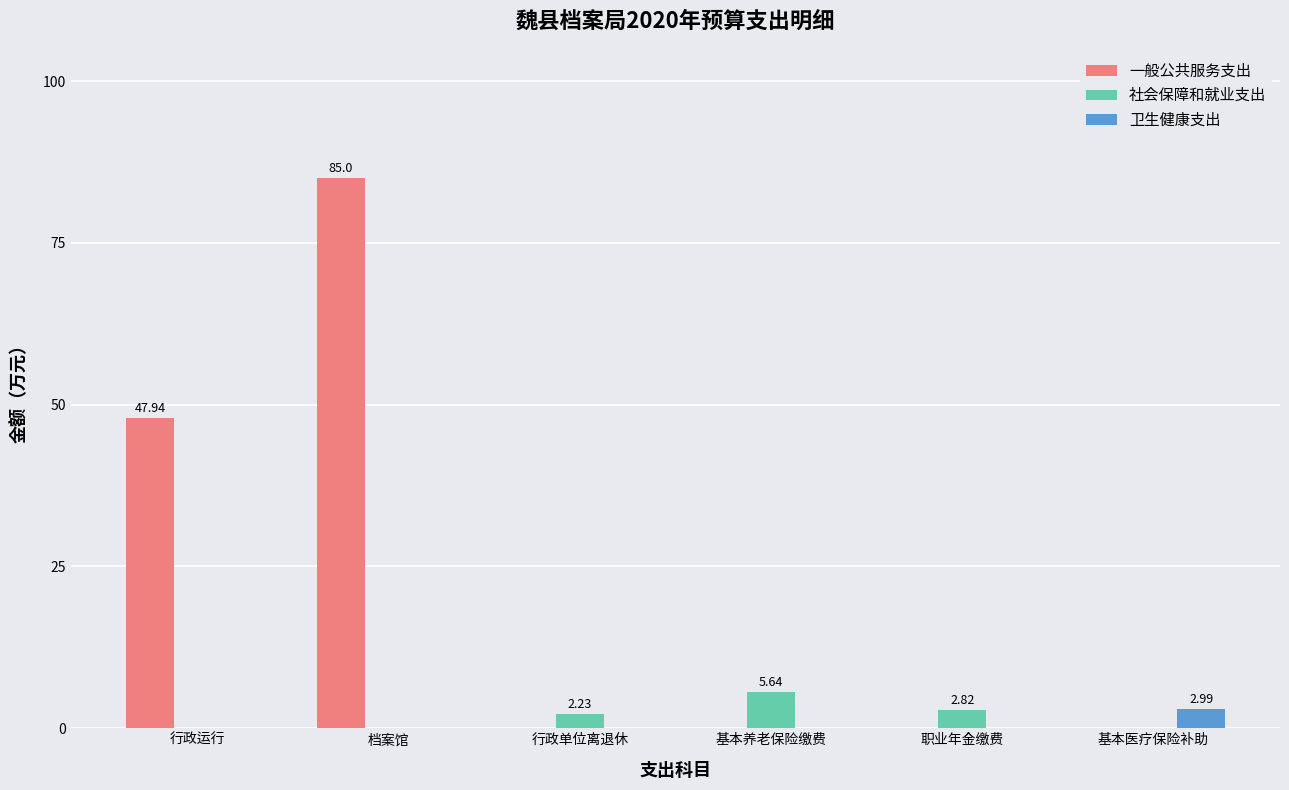

At which category is the sum across all series the highest?

档案馆